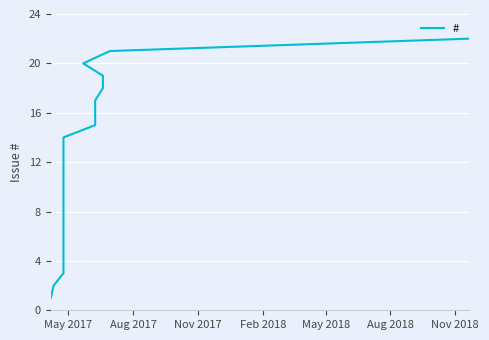

What is the difference between the maximum and second lowest values?

20